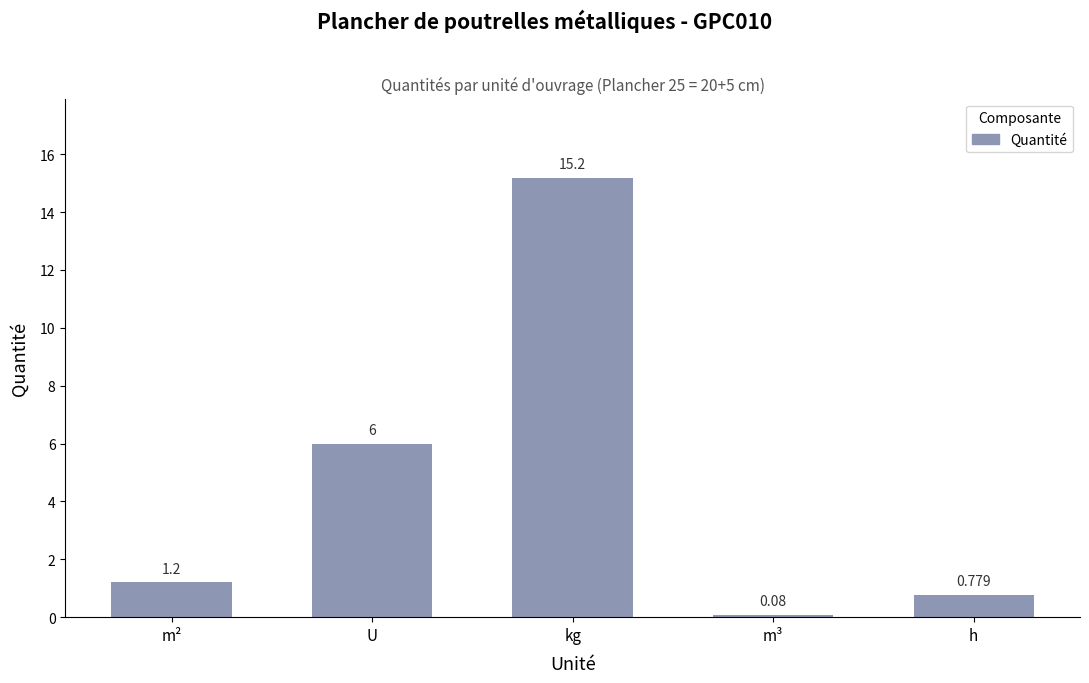

How many data points are less than 1?

2